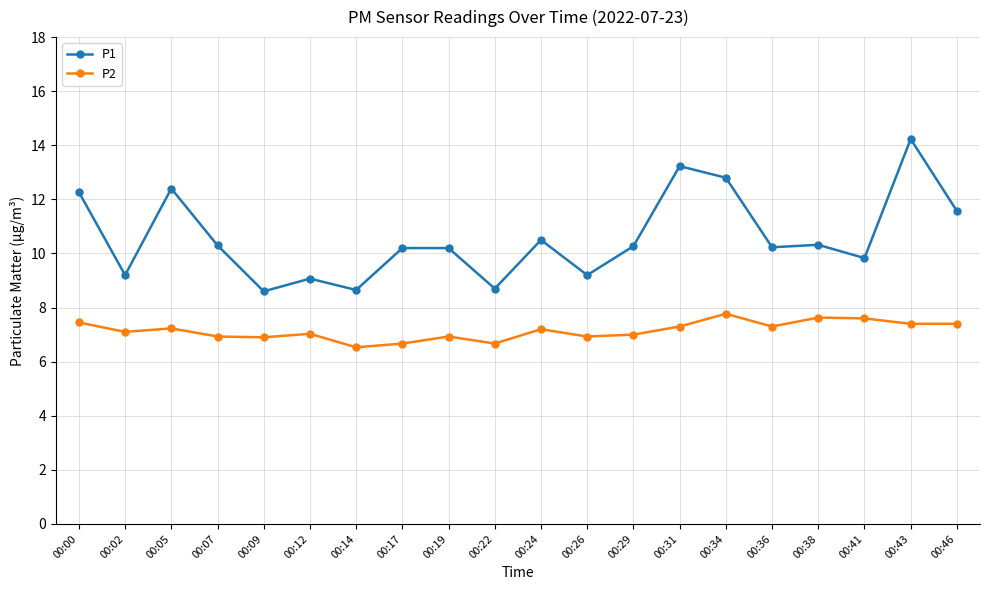

What is the difference between the P1 values at 00:02 and 00:36?

1.0